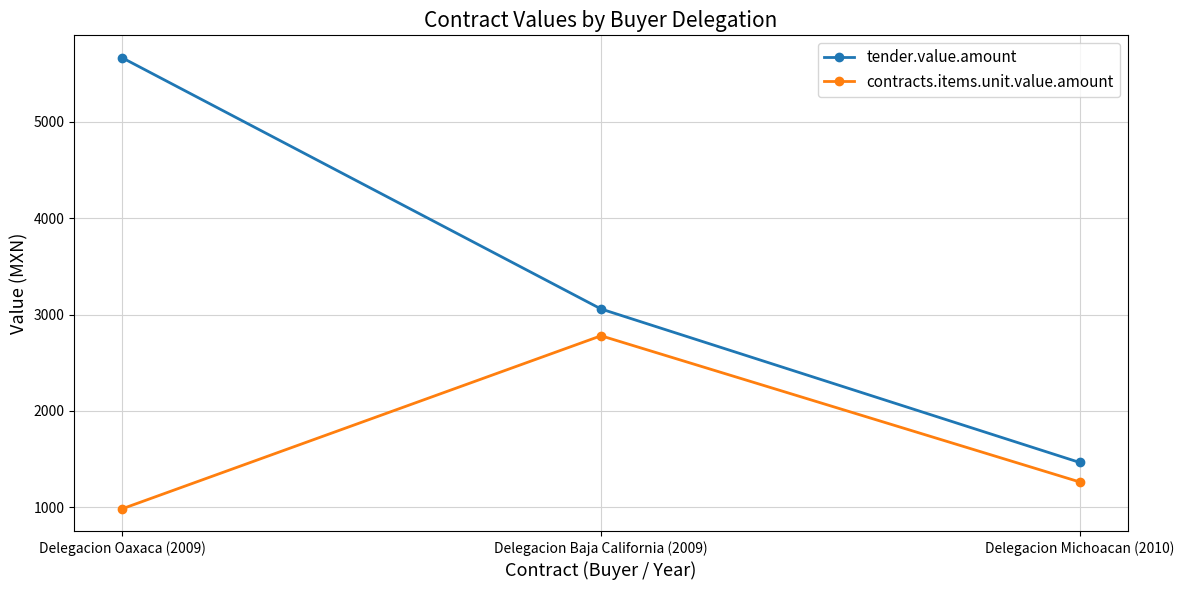

How many data points in tender.value.amount are less than 3058?

1